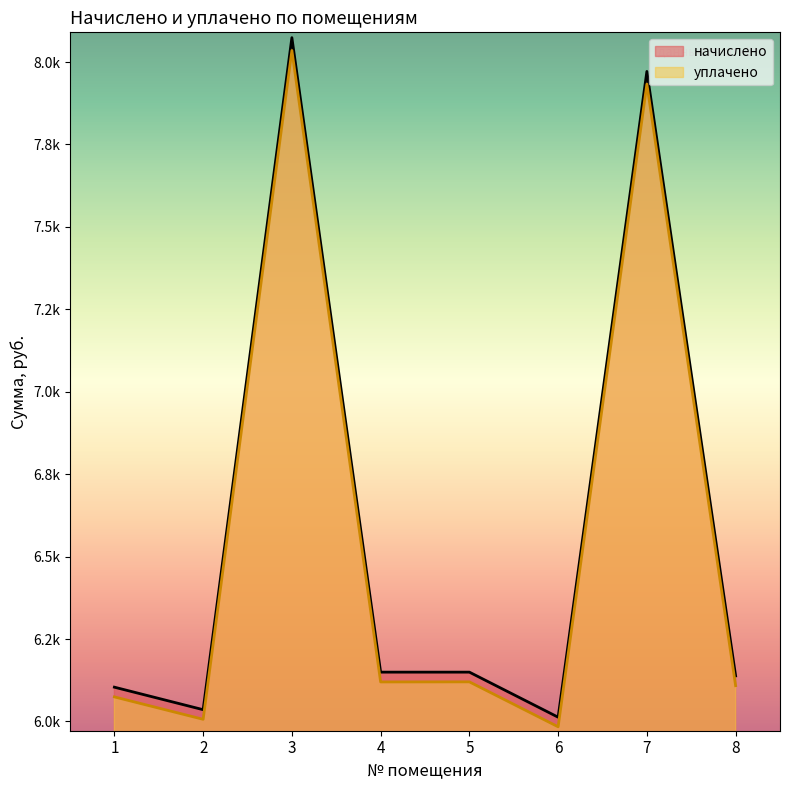

What is the sum of all уплачено values?

52381.3